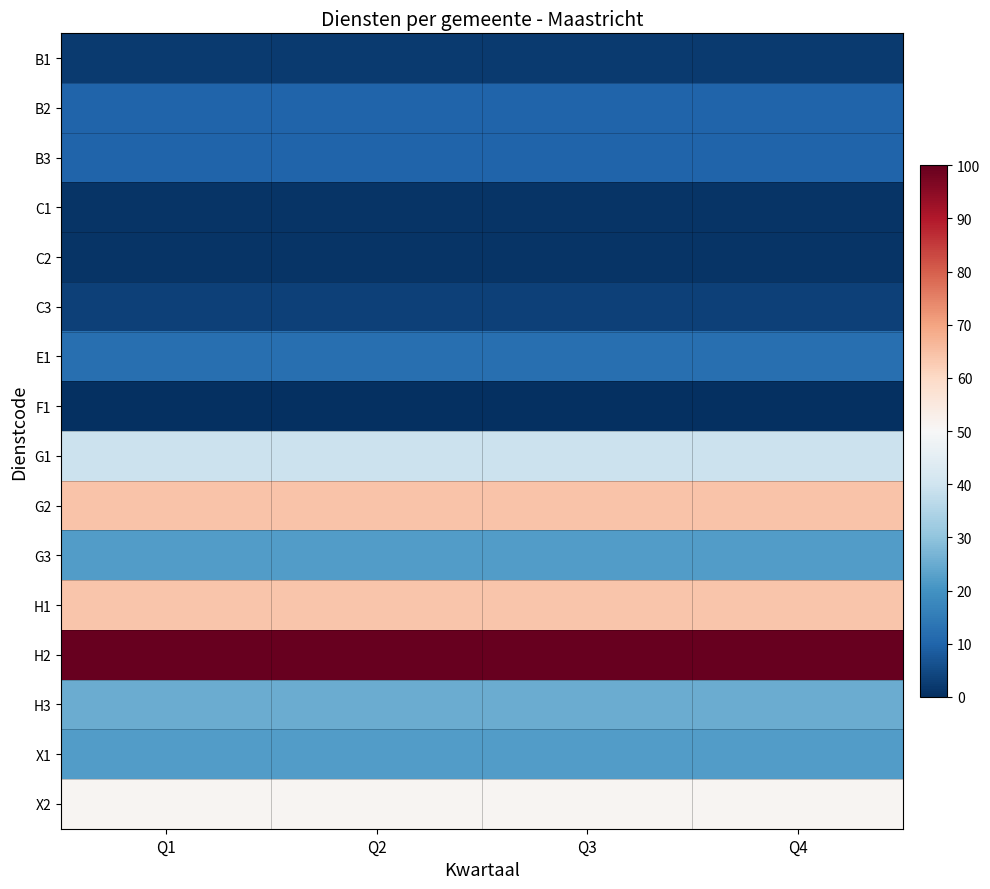

Reading right to left, what are all the values shown in this chart?

B1: Q4=2.2	Q3=2.2	Q2=2.2	Q1=2.2
B2: Q4=10.1	Q3=10.1	Q2=10.1	Q1=10.1
B3: Q4=10.1	Q3=10.1	Q2=10.1	Q1=10.1
C1: Q4=0.9	Q3=0.9	Q2=0.9	Q1=0.9
C2: Q4=0.9	Q3=0.9	Q2=0.9	Q1=0.9
C3: Q4=3.5	Q3=3.5	Q2=3.5	Q1=3.5
E1: Q4=12.4	Q3=12.4	Q2=12.4	Q1=12.4
F1: Q4=0.0	Q3=0.0	Q2=0.0	Q1=0.0
G1: Q4=39.2	Q3=39.2	Q2=39.2	Q1=39.2
G2: Q4=64.1	Q3=64.1	Q2=64.1	Q1=64.1
G3: Q4=22.2	Q3=22.2	Q2=22.2	Q1=22.2
H1: Q4=63.7	Q3=63.7	Q2=63.7	Q1=63.7
H2: Q4=100.0	Q3=100.0	Q2=100.0	Q1=100.0
H3: Q4=25.2	Q3=25.2	Q2=25.2	Q1=25.2
X1: Q4=22.2	Q3=22.2	Q2=22.2	Q1=22.2
X2: Q4=50.9	Q3=50.9	Q2=50.9	Q1=50.9